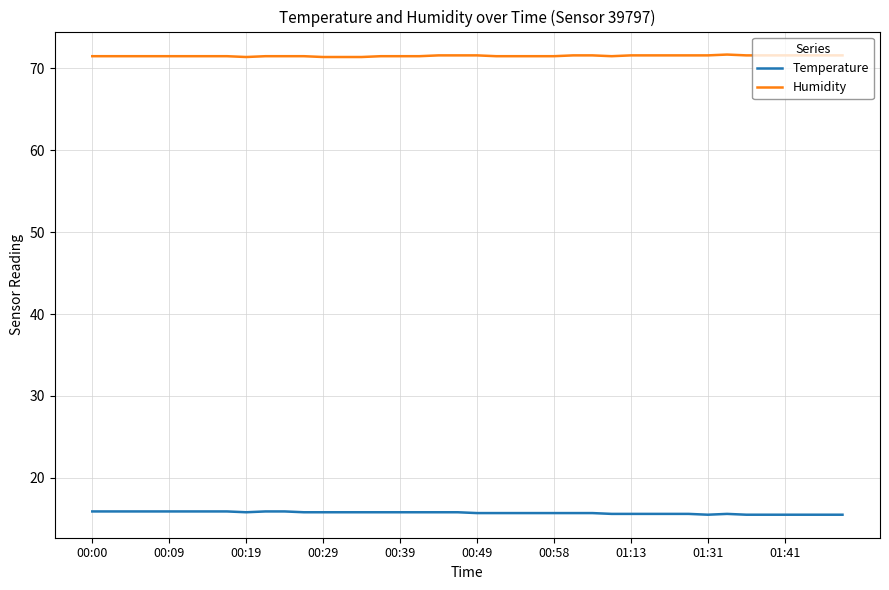

What is the maximum value for Temperature?

15.9